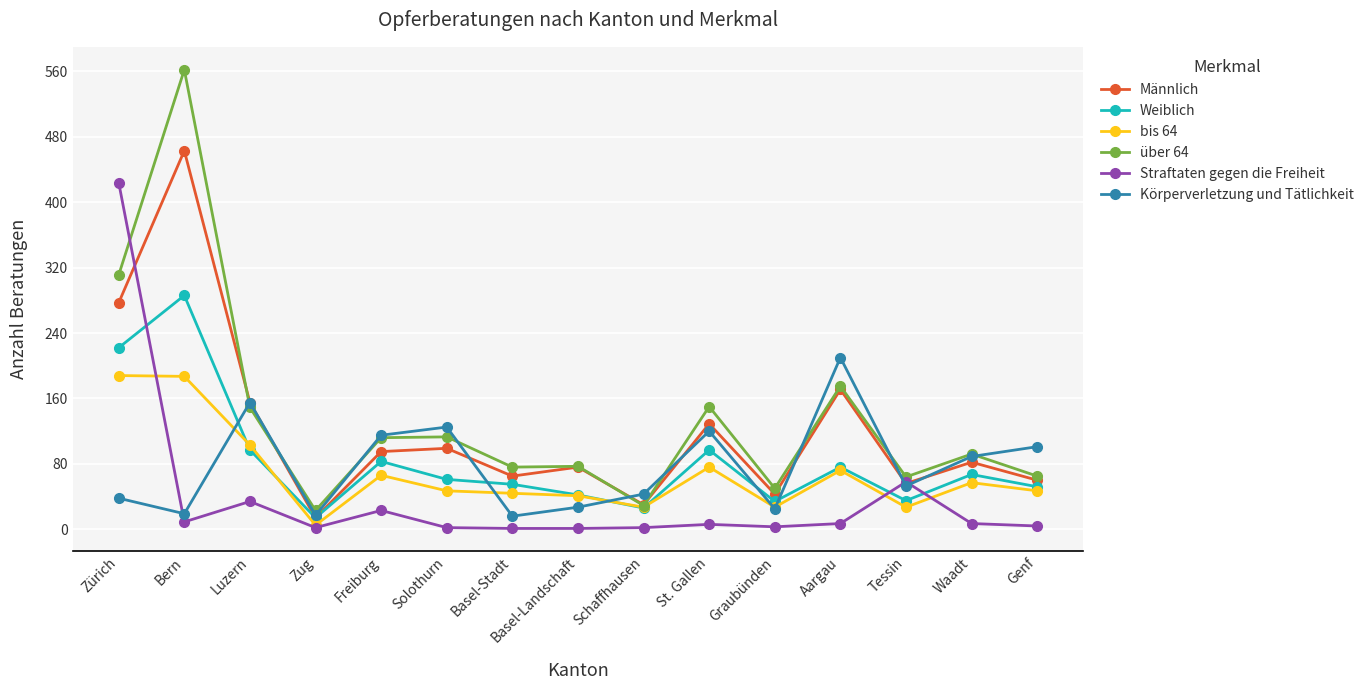

What is the average value of the Körperverletzung und Tätlichkeit series?

77